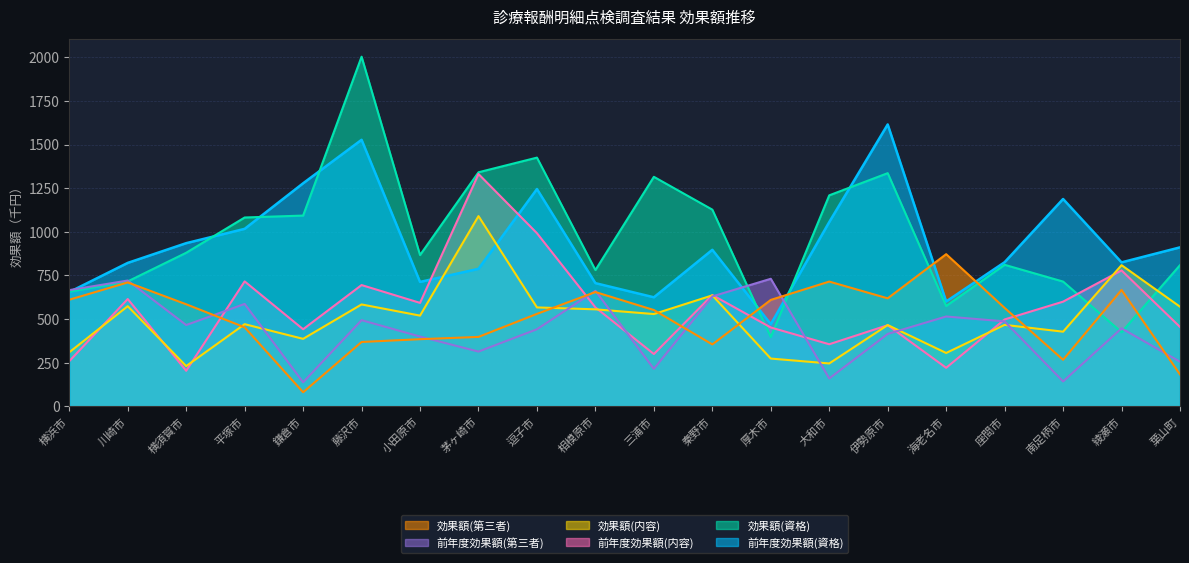

Does the chart display data point markers on the line(s)?

No